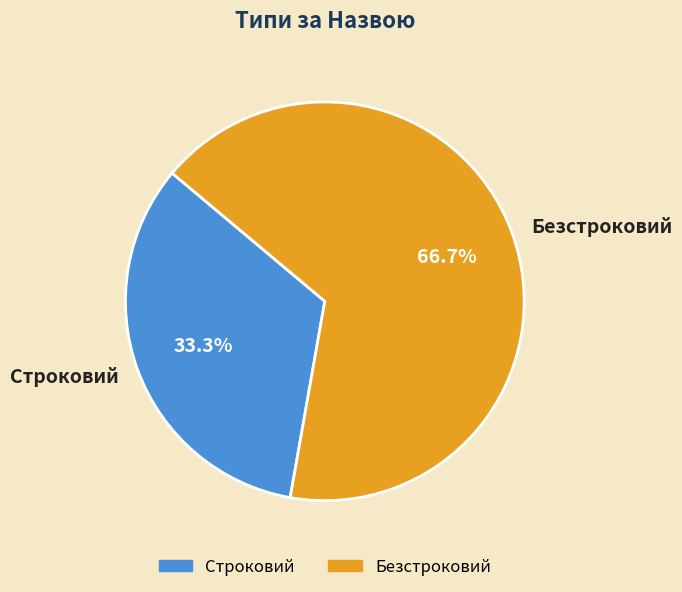

How much of the chart is everything except Безстроковий?

33.3%